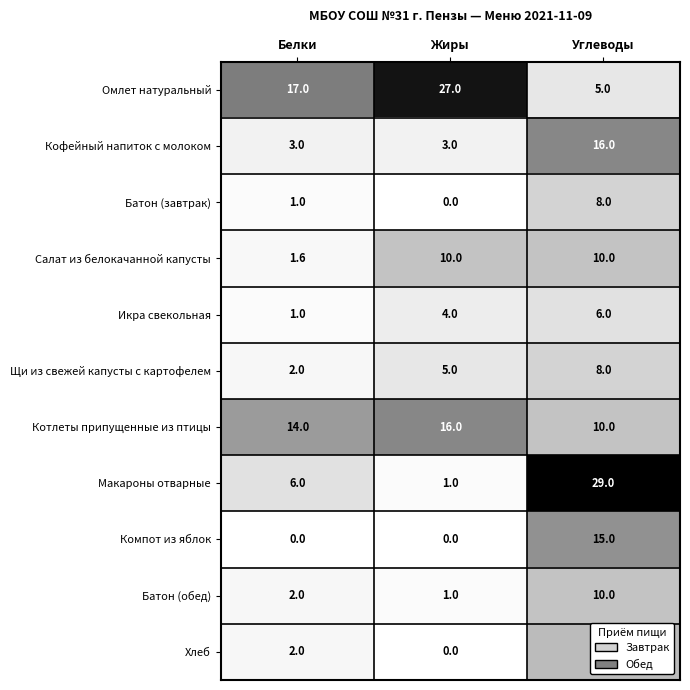

At which label is Батон (завтрак) closest to 4?

Белки